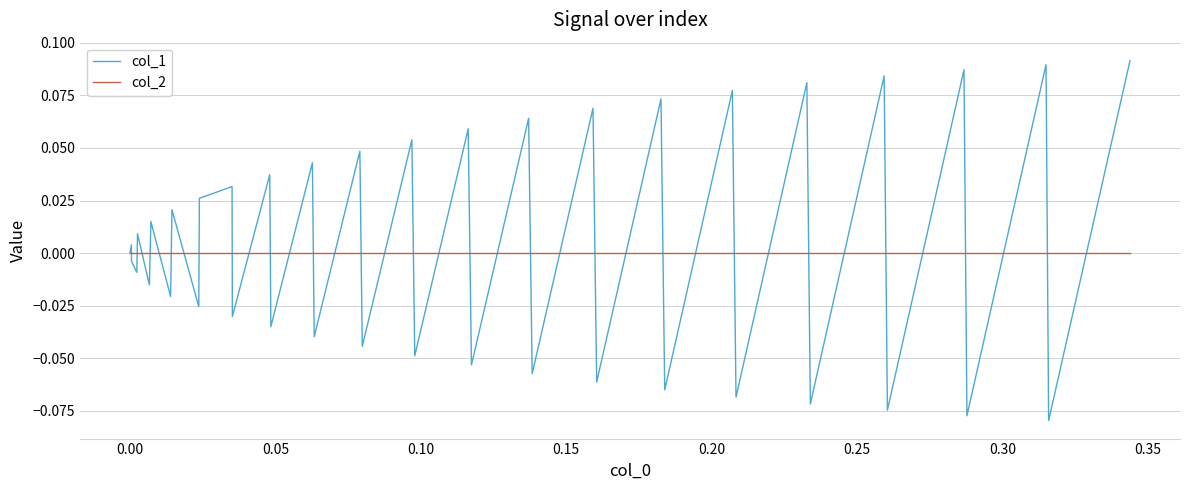

Which series has the widest spread of values?

col_1